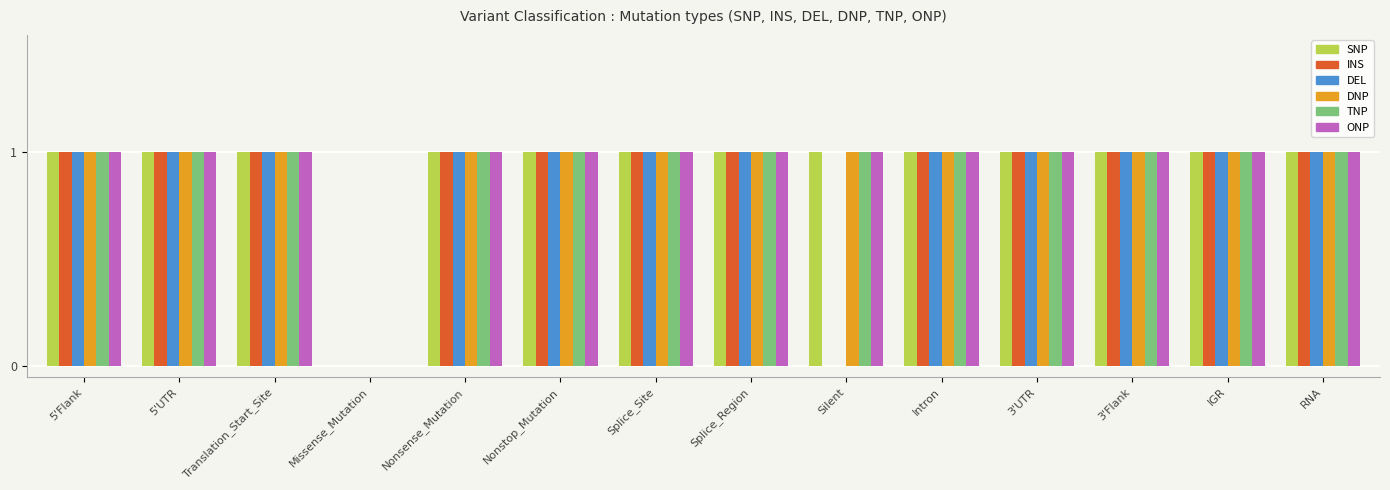

Is it true that SNP equals 2 at 3'UTR?

False